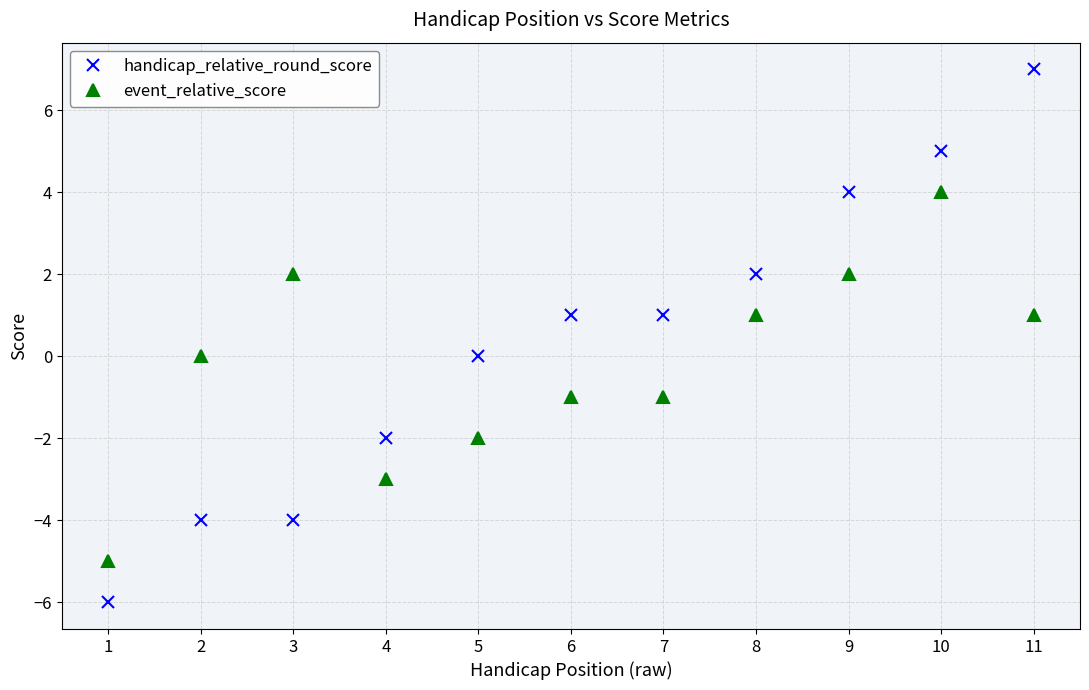

The event_relative_score series shows -2 at 5. True or false?

True